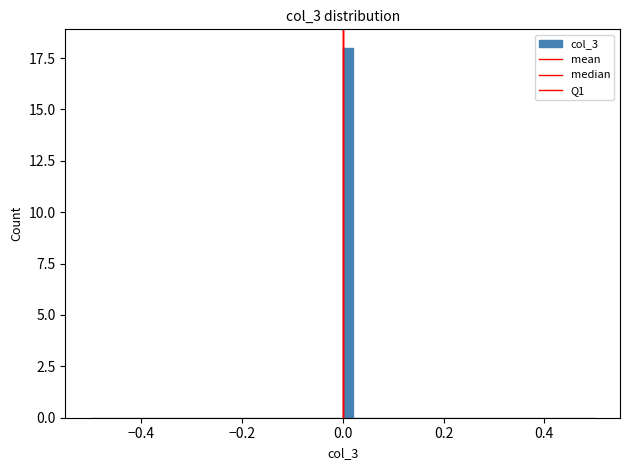

Read against the x-axis, roughly where is the centre of the tallest bar?

0.02